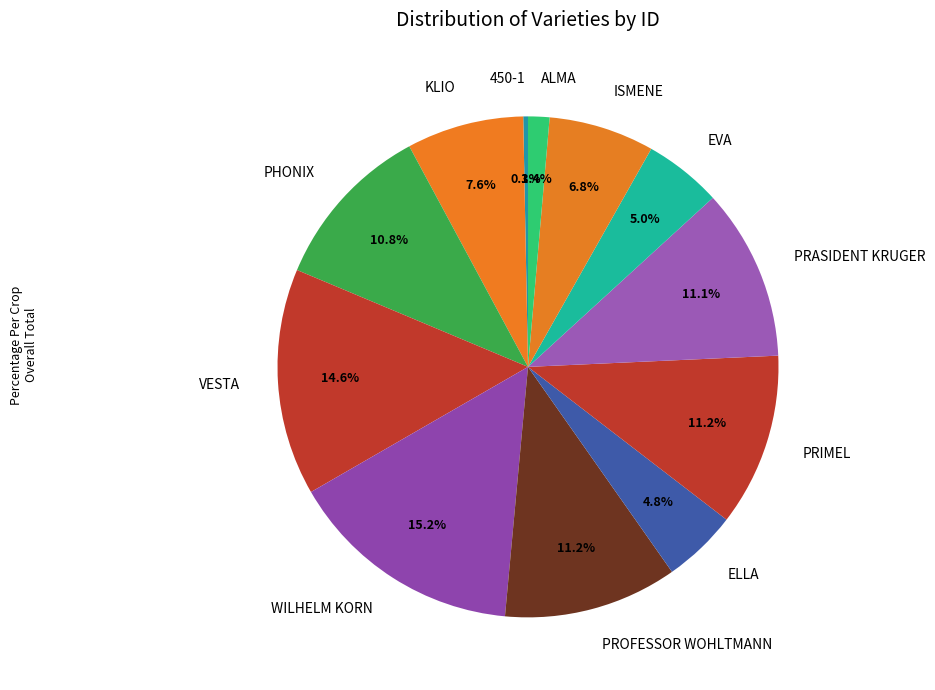

Which has a higher value, ISMENE or PROFESSOR WOHLTMANN?

PROFESSOR WOHLTMANN